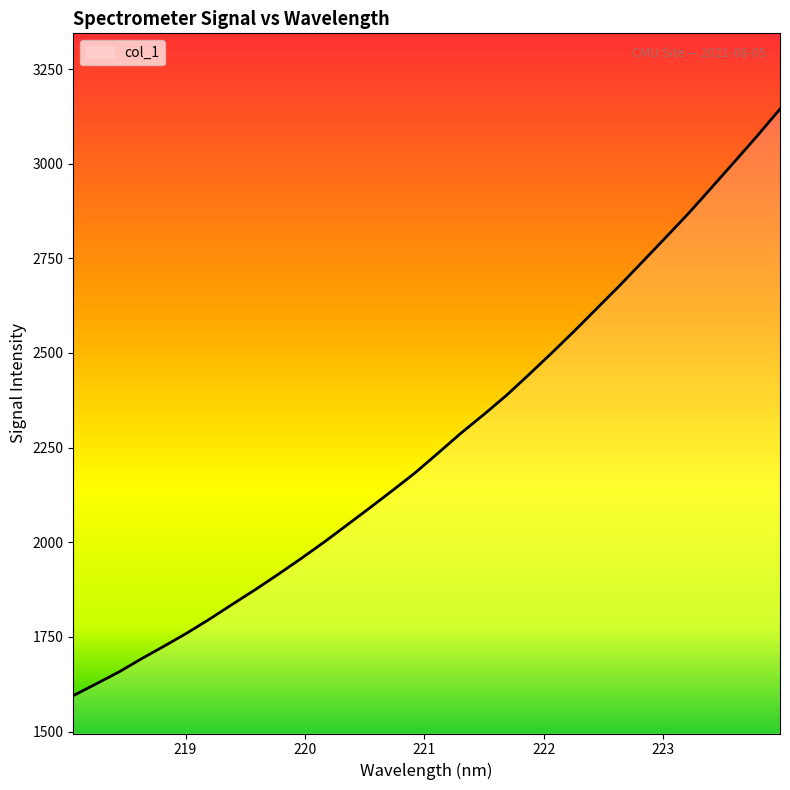

What is the greatest value displayed?

3144.2